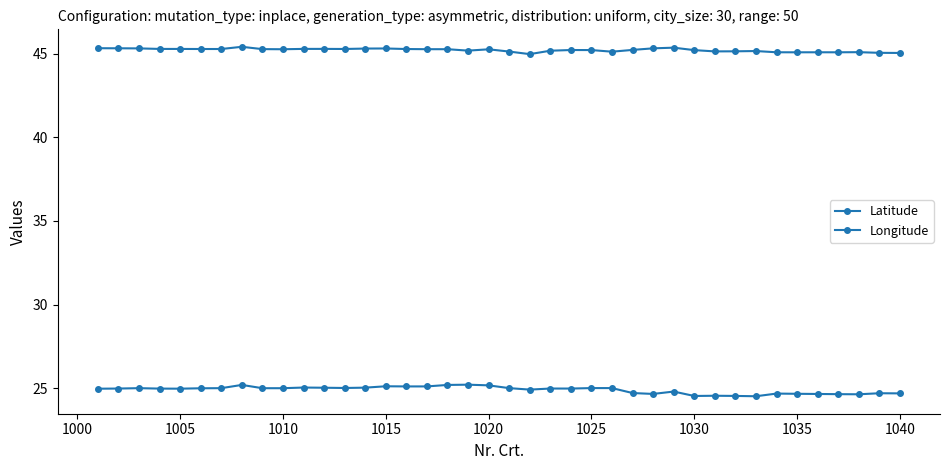

How many lines are shown in the chart?

2